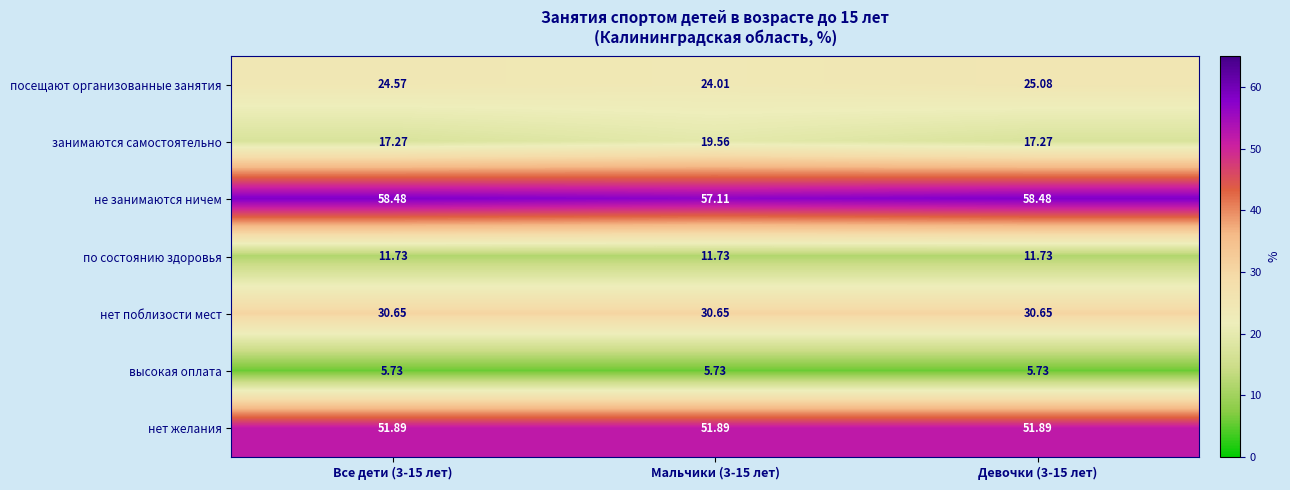

Between Все дети (3-15 лет) and Мальчики (3-15 лет), which series saw the biggest shift?

занимаются самостоятельно